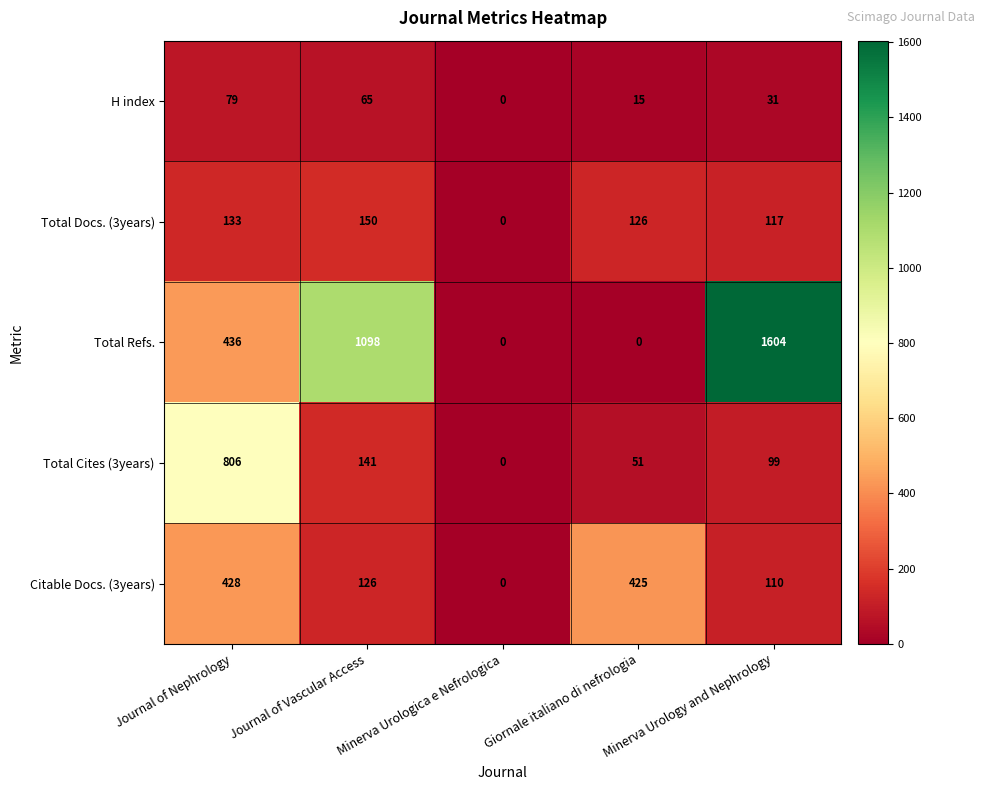

At Journal of Nephrology, list the series in order from smallest to largest.

H index, Total Docs. (3years), Citable Docs. (3years), Total Refs., Total Cites (3years)